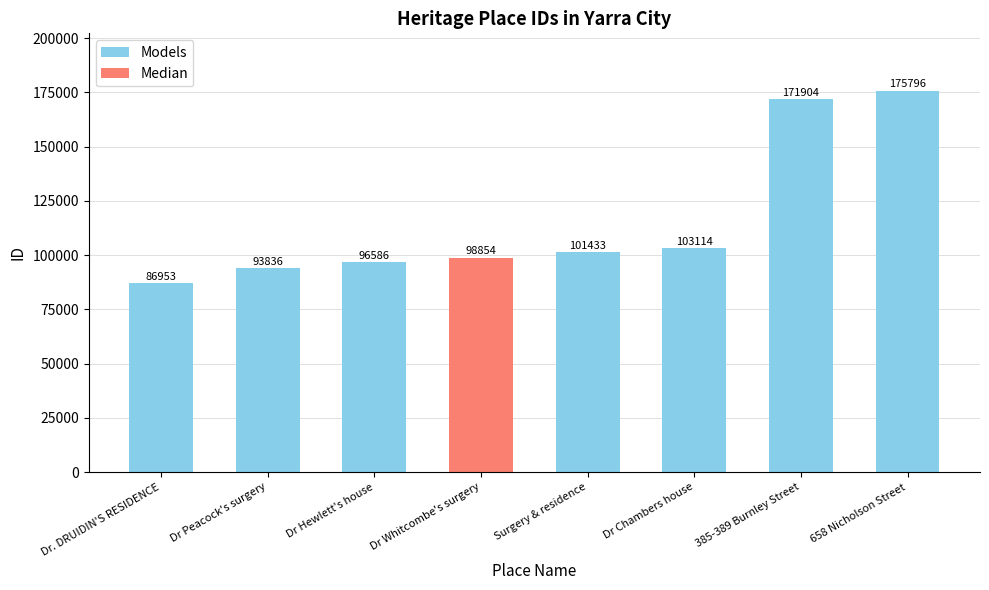

Rank the categories by value from lowest to highest.

Dr. DRUIDIN'S RESIDENCE, Dr Peacock's surgery, Dr Hewlett's house, Dr Whitcombe's surgery, Surgery & residence, Dr Chambers house, 385-389 Burnley Street, 658 Nicholson Street